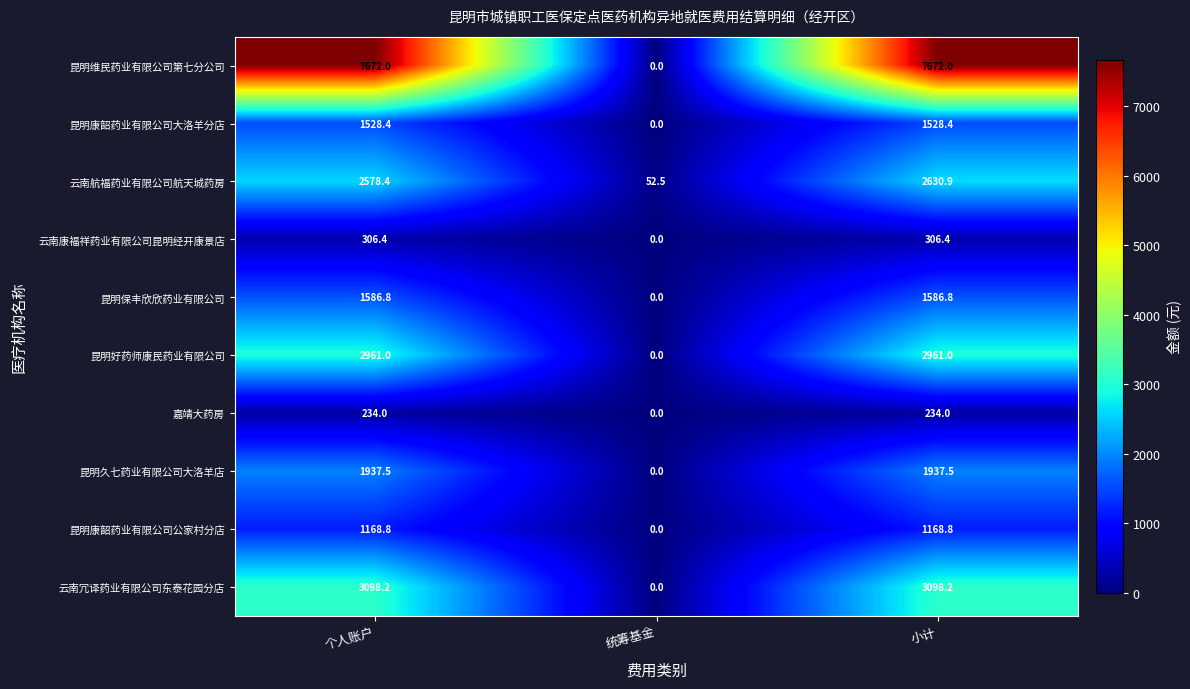

Reading right to left, list all the values displayed in this chart.

昆明维民药业有限公司第七分公司: 7672.0	0.0	7672.0
昆明康韶药业有限公司大洛羊分店: 1528.4	0.0	1528.4
云南航福药业有限公司航天城药房: 2630.9	52.5	2578.4
云南康福祥药业有限公司昆明经开康景店: 306.4	0.0	306.4
昆明保丰欣欣药业有限公司: 1586.8	0.0	1586.8
昆明好药师康民药业有限公司: 2961.0	0.0	2961.0
嘉靖大药房: 234.0	0.0	234.0
昆明久七药业有限公司大洛羊店: 1937.5	0.0	1937.5
昆明康韶药业有限公司公家村分店: 1168.8	0.0	1168.8
云南冗译药业有限公司东泰花园分店: 3098.2	0.0	3098.2